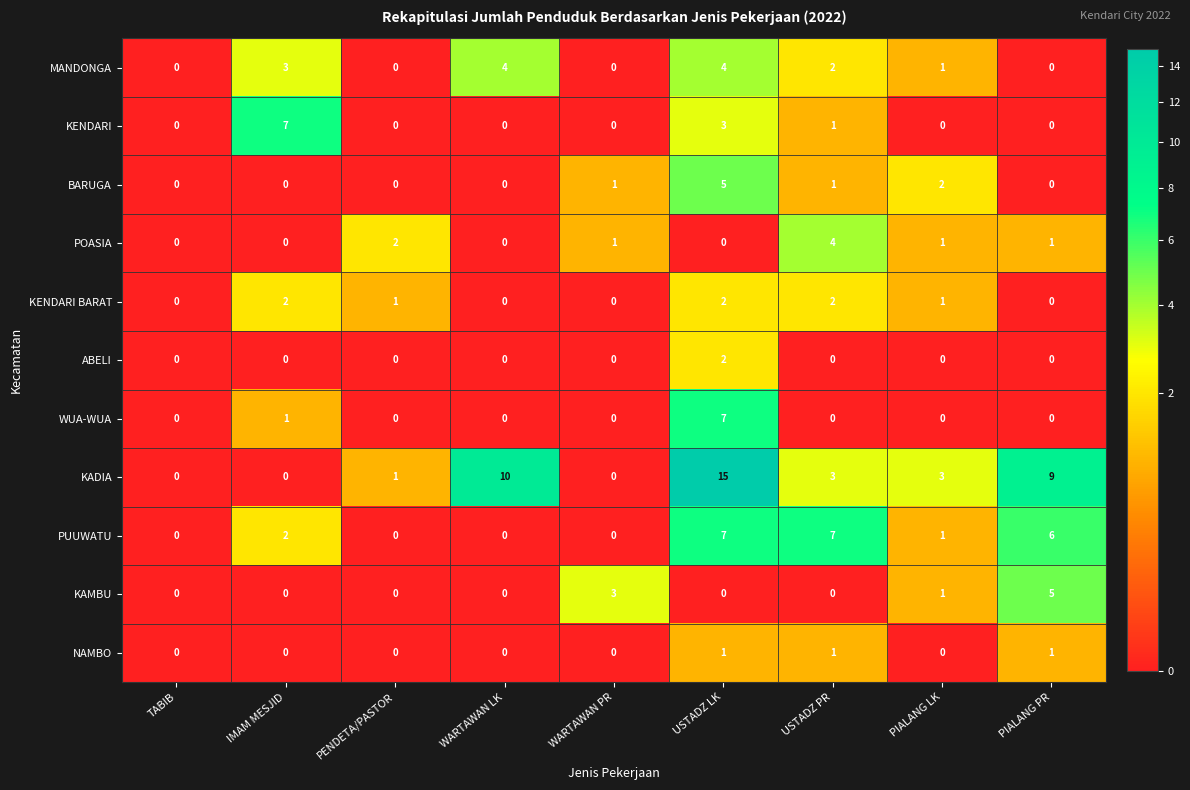

True or false: PUUWATU has a value of -4 at PENDETA/PASTOR.

False